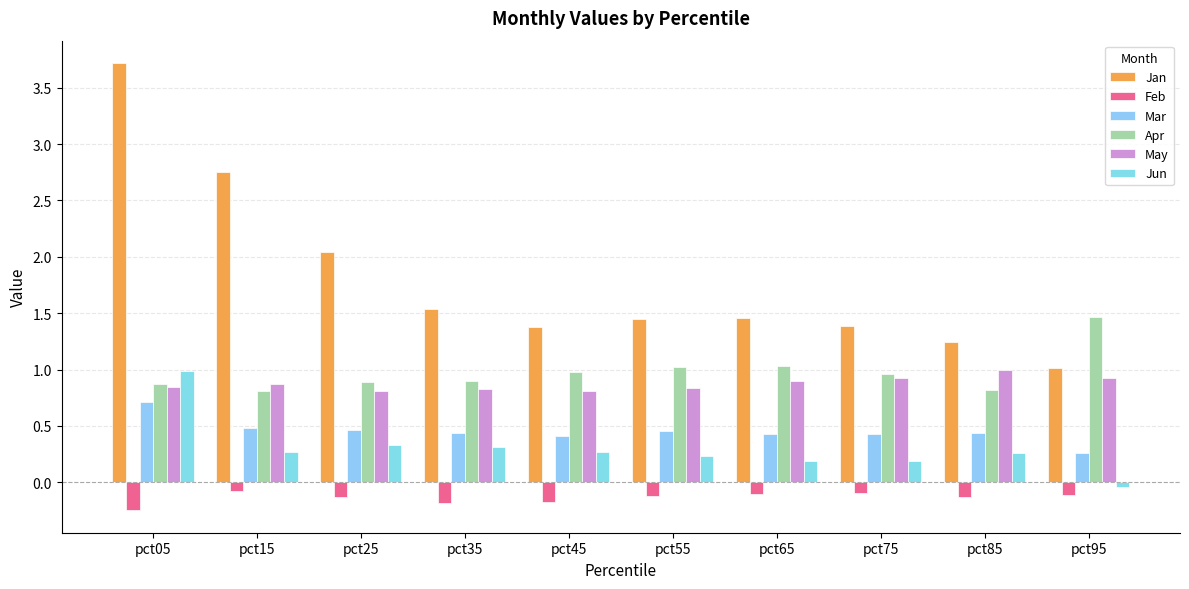

How many bars are there in total?

60